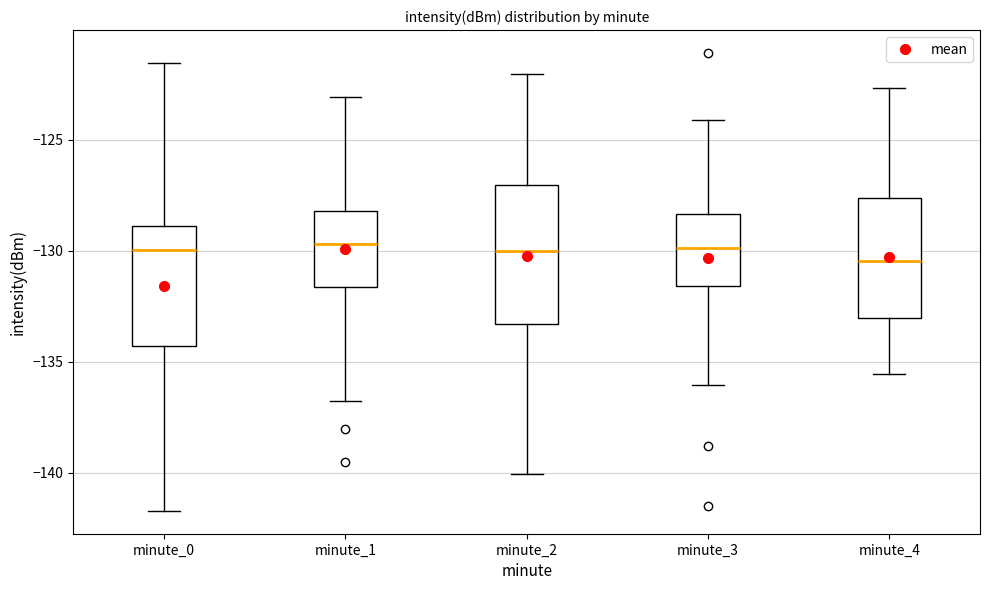

Reading left to right, transcribe this box plot: for each box, give where its median line is, the range the box spans, and where its two whiskers end, as read against the y-axis. The values are not printed on the chart, so give them approximately, as read against the axis.

minute_0: median -130.0, box -134.5 to -129.0, whiskers -141.5 to -121.5
minute_1: median -129.5, box -131.5 to -128.0, whiskers -137.0 to -123.0
minute_2: median -130.0, box -133.5 to -127.0, whiskers -140.0 to -122.0
minute_3: median -130.0, box -131.5 to -128.5, whiskers -136.0 to -124.0
minute_4: median -130.5, box -133.0 to -127.5, whiskers -135.5 to -122.5